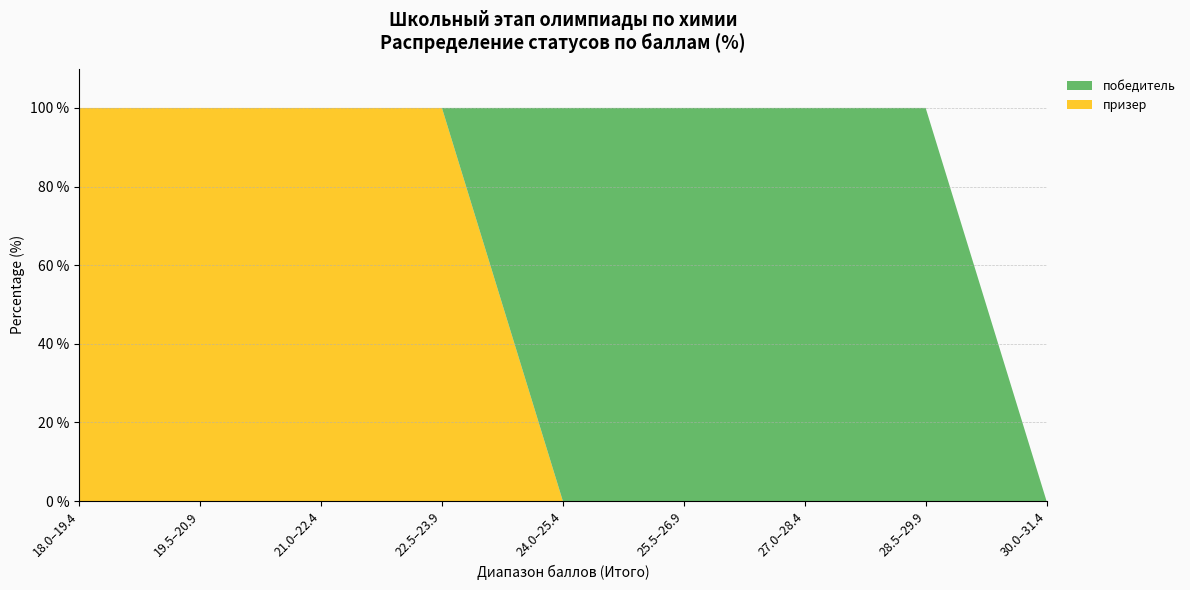

The value of призер at 21.0–22.4 is 100. True or false?

True